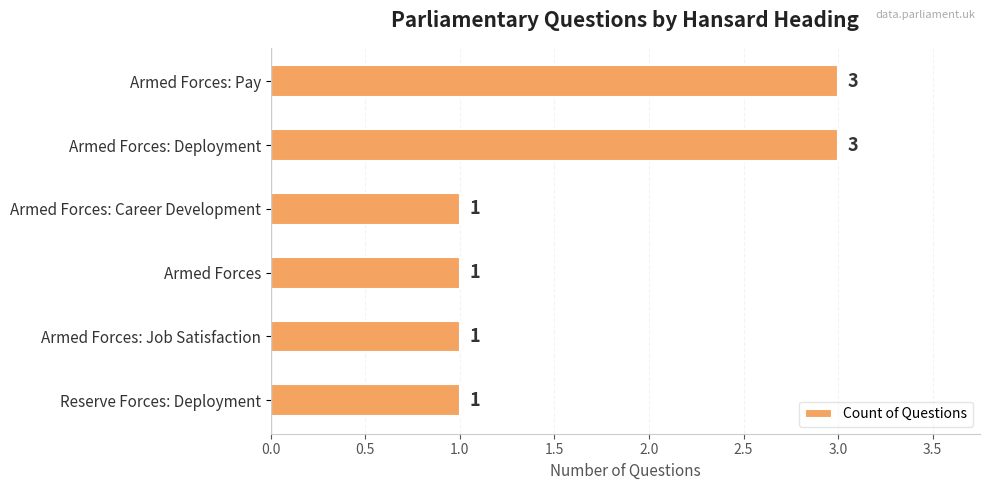

Count the values in the range 1 to 3.

6